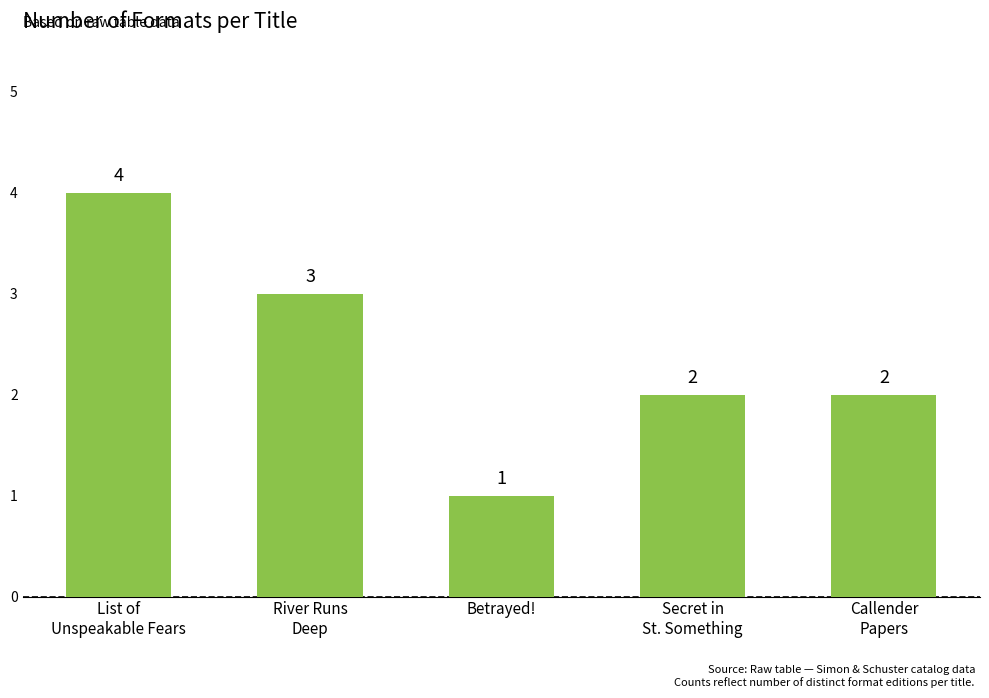

Count the number of categories in the chart.

5